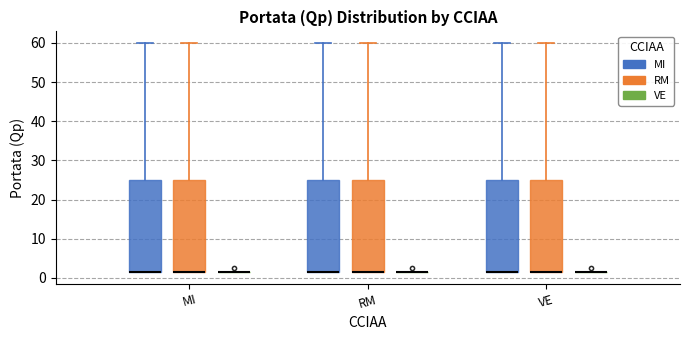

Reading left to right, read every box against the y-axis: the position of its median line, the range the box covers, and the ends of its whiskers. The values are not printed on the chart, so give them approximately, as read against the axis.

MI (MI): median 2 (drawn on the box's lower edge), box 2 to 25, whiskers 2 to 60
MI (RM): median 2 (drawn on the box's lower edge), box 2 to 25, whiskers 2 to 60
MI (VE): box collapsed to a line at 2, whiskers 2 to 2
RM (MI): median 2 (drawn on the box's lower edge), box 2 to 25, whiskers 2 to 60
RM (RM): median 2 (drawn on the box's lower edge), box 2 to 25, whiskers 2 to 60
RM (VE): box collapsed to a line at 2, whiskers 2 to 2
VE (MI): median 2 (drawn on the box's lower edge), box 2 to 25, whiskers 2 to 60
VE (RM): median 2 (drawn on the box's lower edge), box 2 to 25, whiskers 2 to 60
VE (VE): box collapsed to a line at 2, whiskers 2 to 2